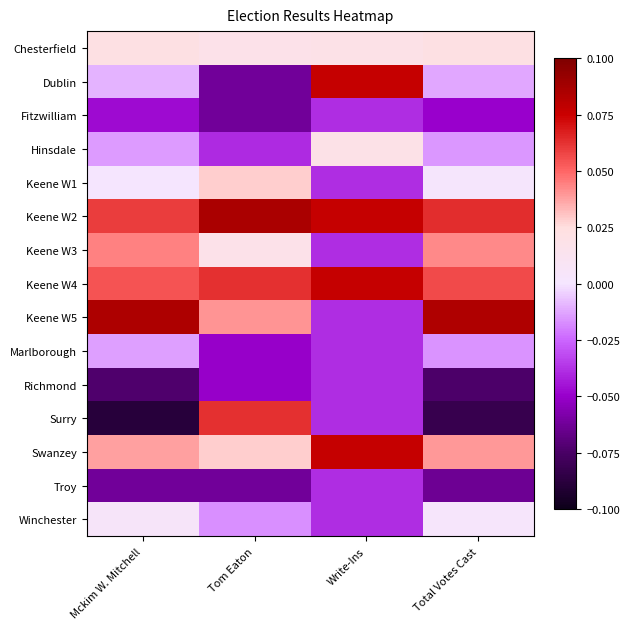

Which has a higher value, Mckim W. Mitchell or Tom Eaton?

Mckim W. Mitchell